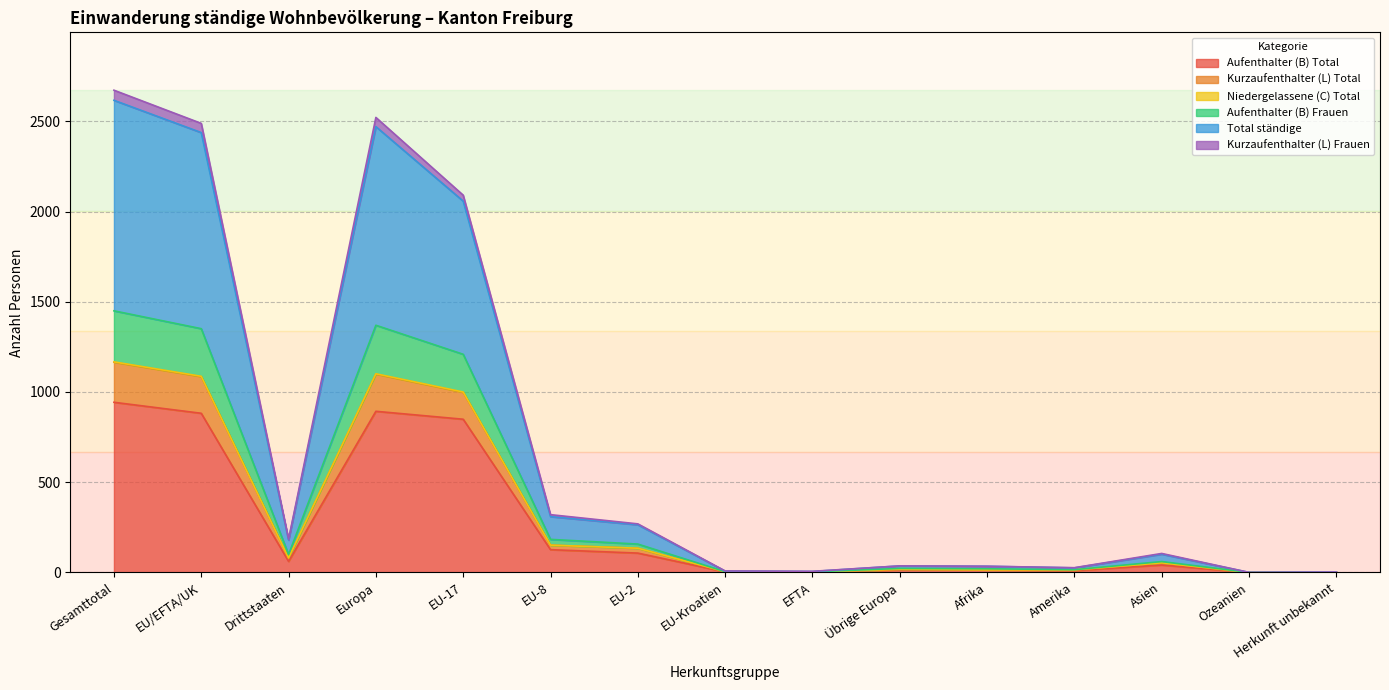

What is the highest value of the Aufenthalter (B) Total series?

943